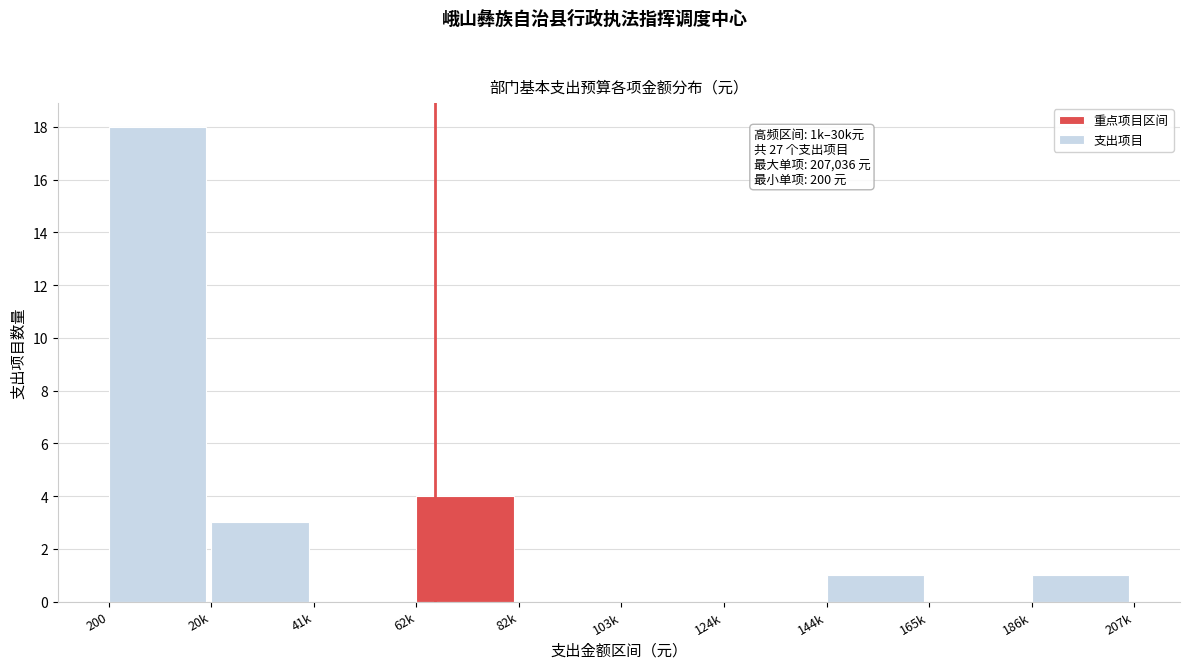

Reading left to right, transcribe all the data shown in this chart.

200=18	20k=3	41k=0	62k=4	82k=0	103k=0	124k=0	144k=1	165k=0	186k=1